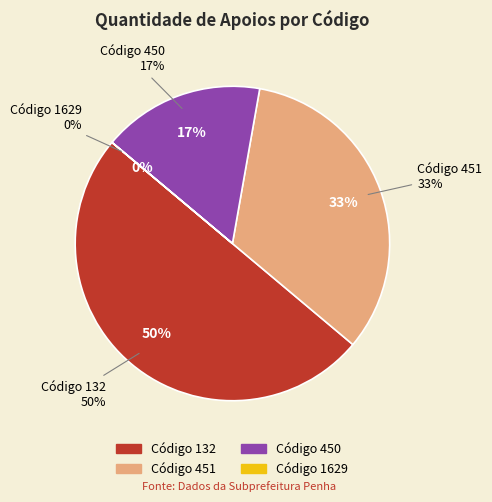

To the nearest percent, what is the average slice percentage?

25%